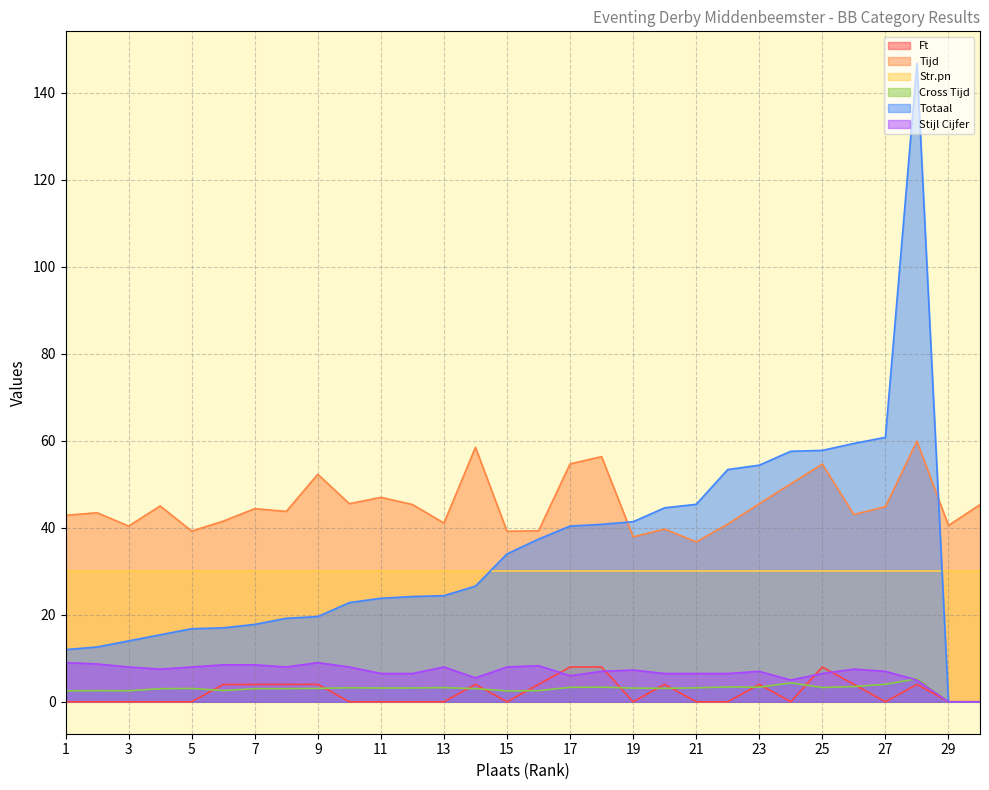

Between 6 and 21, which is larger?

6